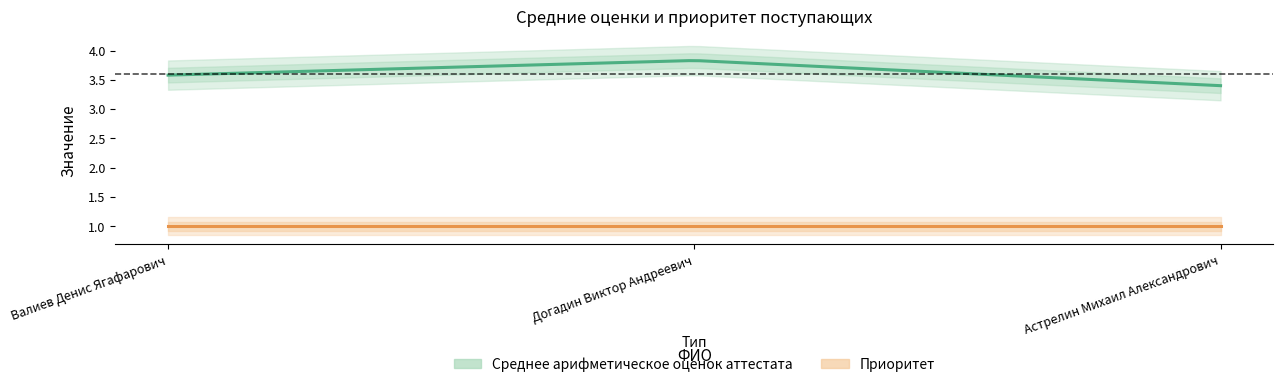

How many series are shown in this chart?

2